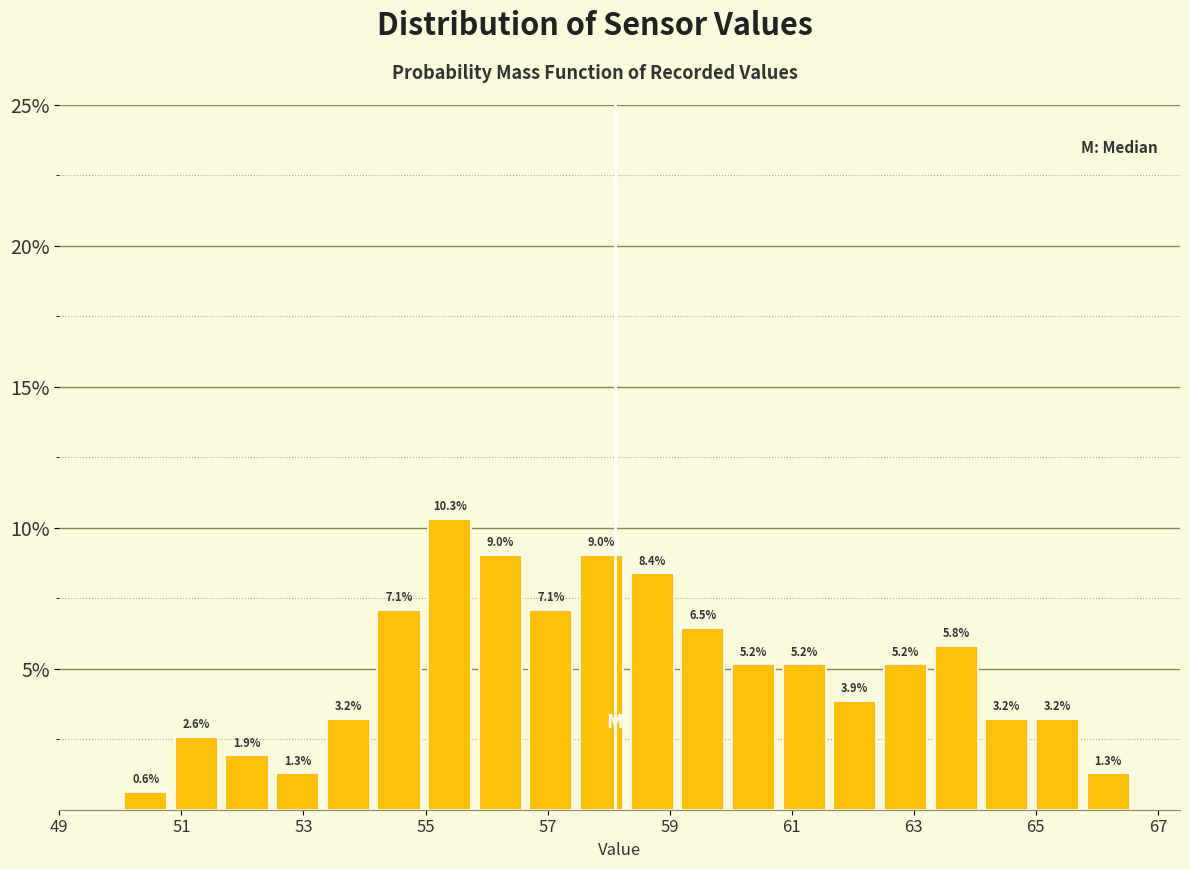

What is the height of the bar covering 54.2 to 55.0 on the x-axis? The bar edges are not printed on the chart, so give them approximately, as read against the axis.

7.1